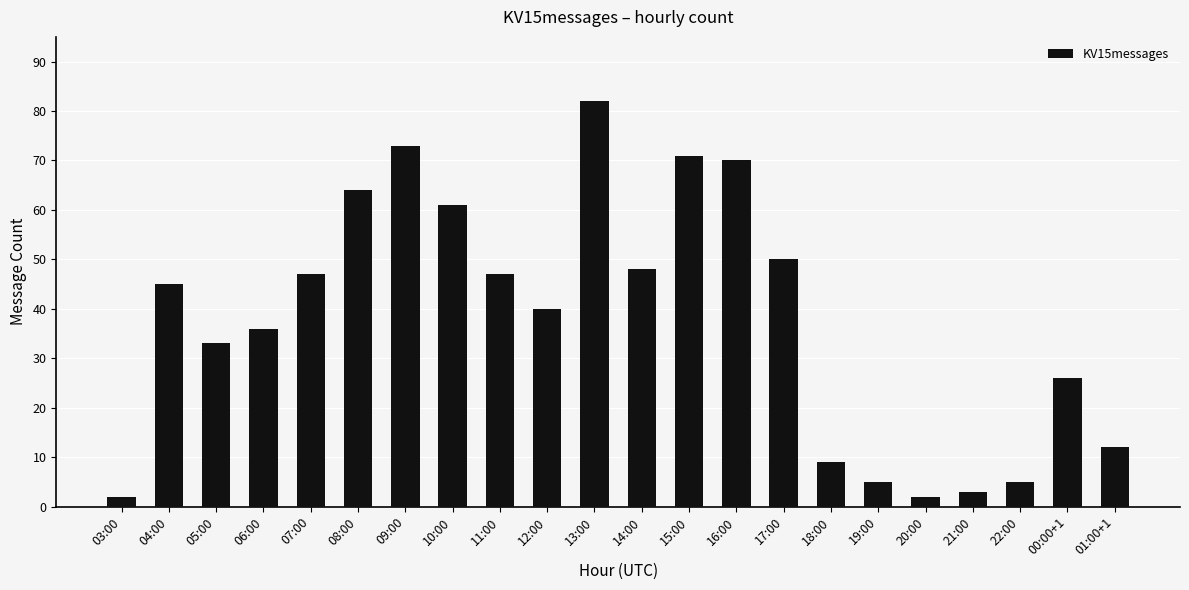

What is the sum of all values?

831